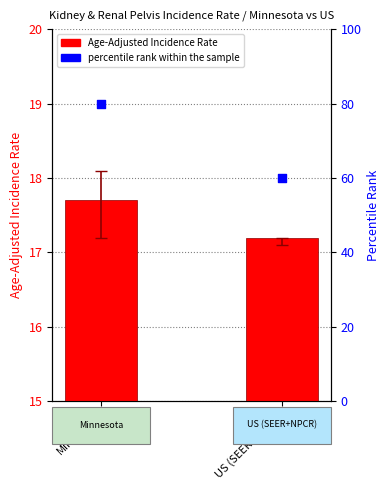

Is the value of Age-Adjusted Incidence Rate at US (SEER+NPCR) greater than the value of percentile rank within the sample at Minnesota?

No